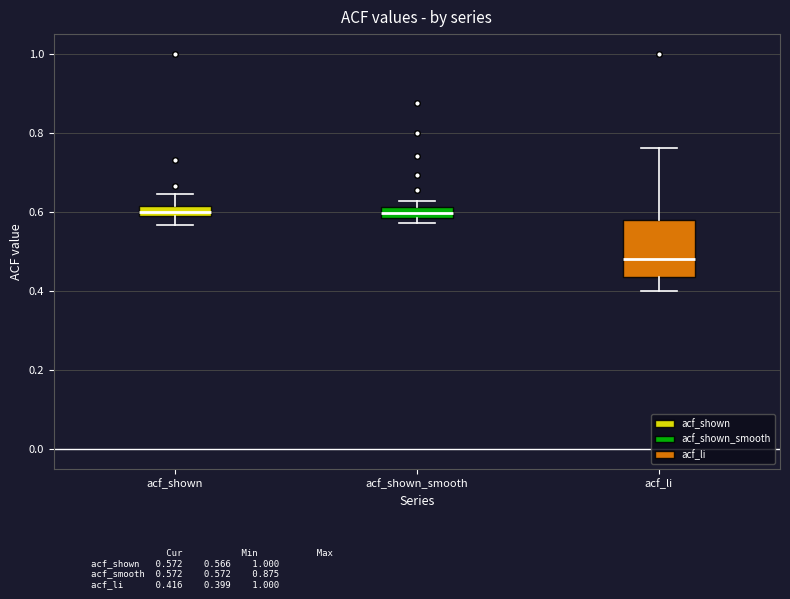

Where does the lower whisker of the box for acf_shown end on the y-axis? The values are not printed on the chart, so give them approximately, as read against the axis.

0.56